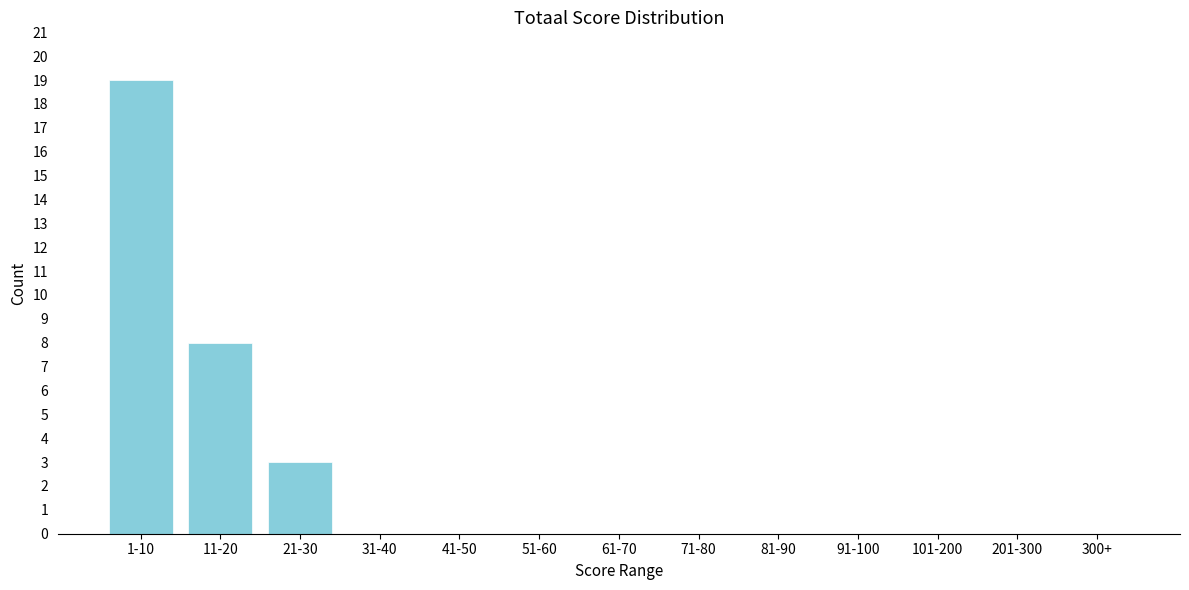

What is the sum of all values?

30